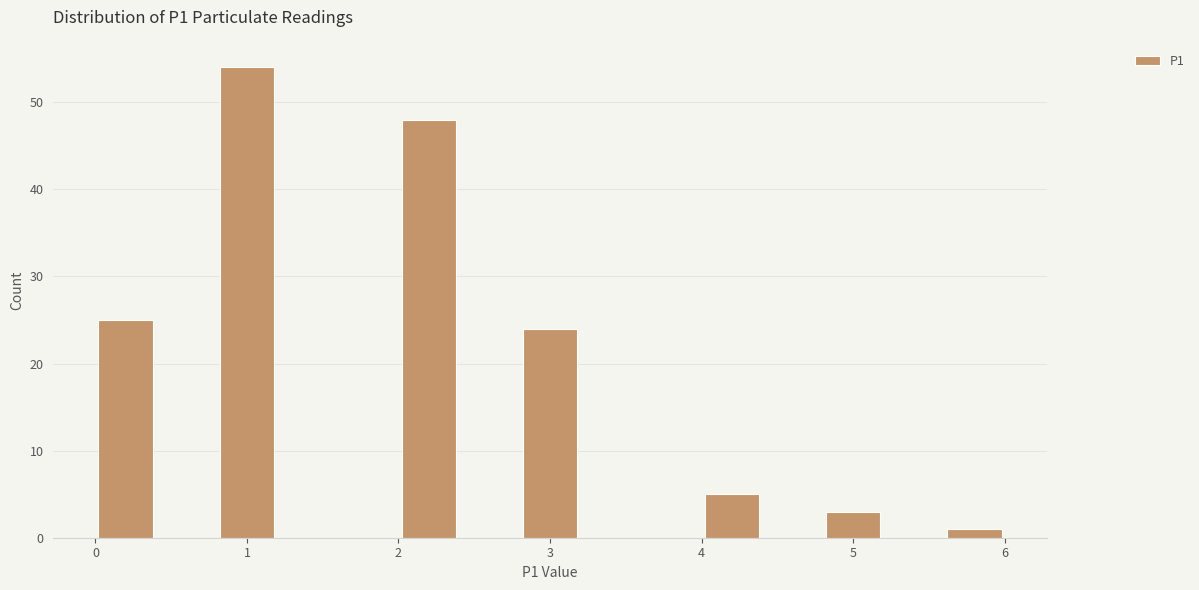

Which range on the x-axis has the tallest bar?

0.8 to 1.2